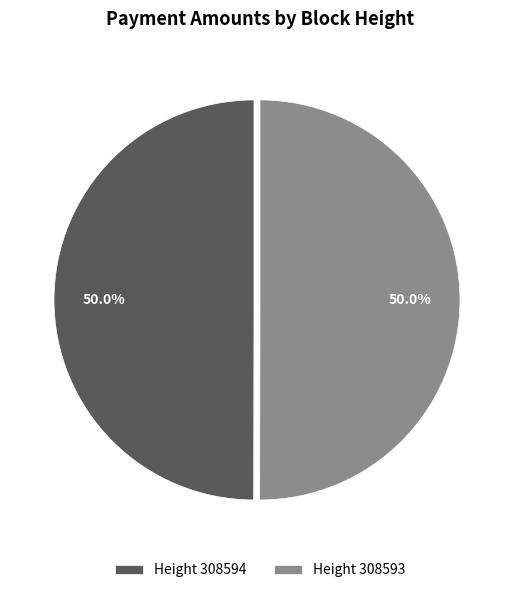

Is the sum of Height 308594 and Height 308593 greater than half?

Yes